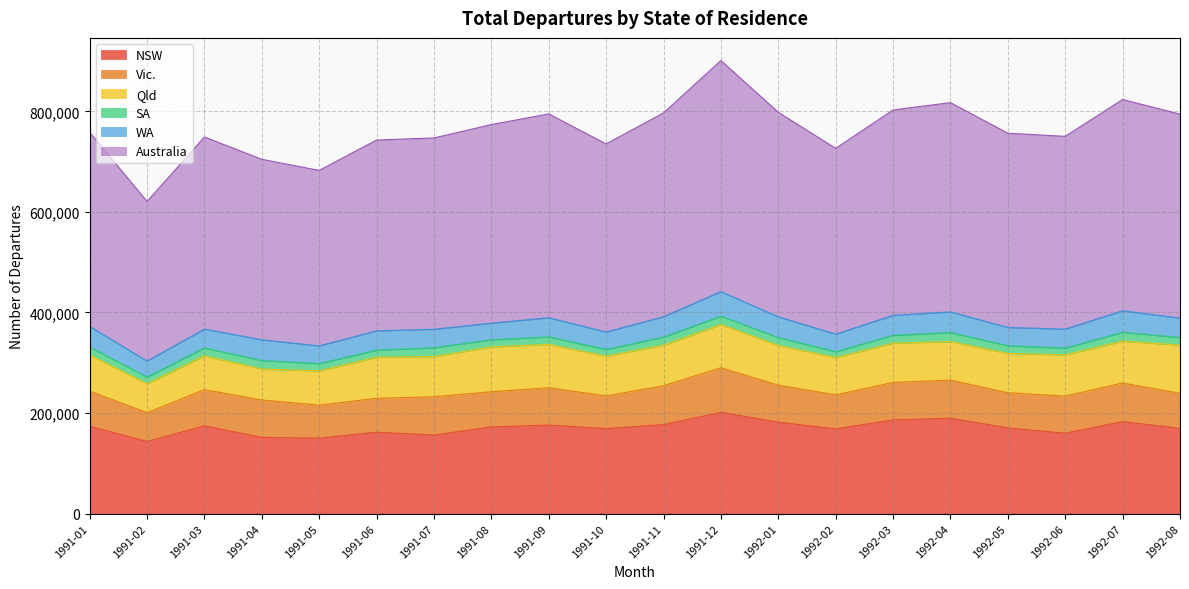

How many data points does each series have?

20